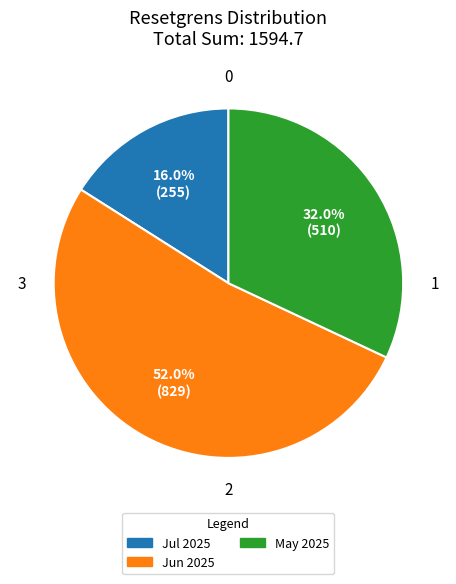

To the nearest percent, what is the average slice percentage?

33%